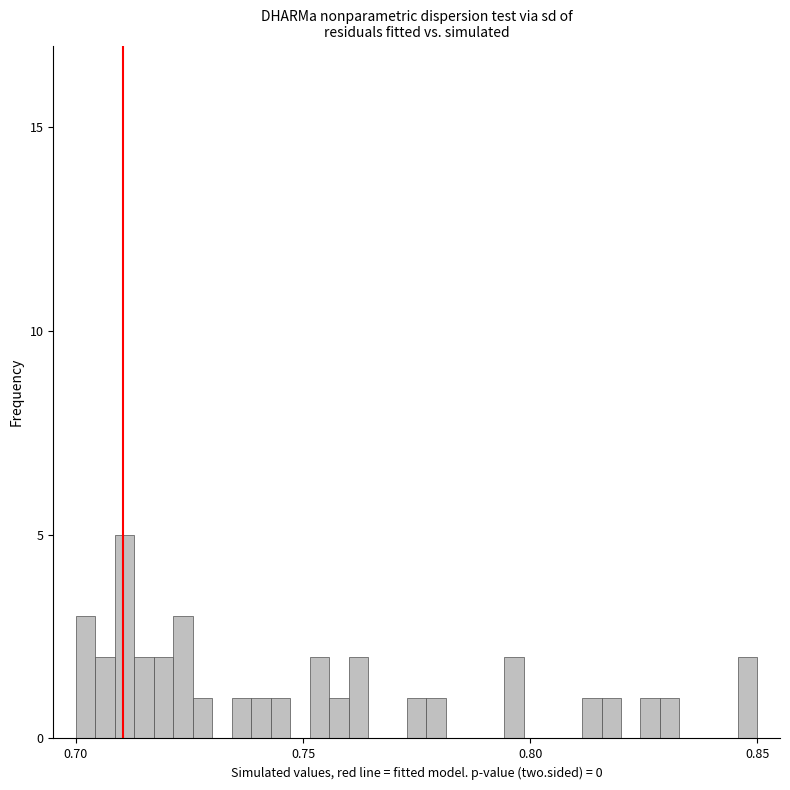

Around what value on the x-axis is the tallest bar? Give the approximate position of its centre, as read against the axis.

0.710